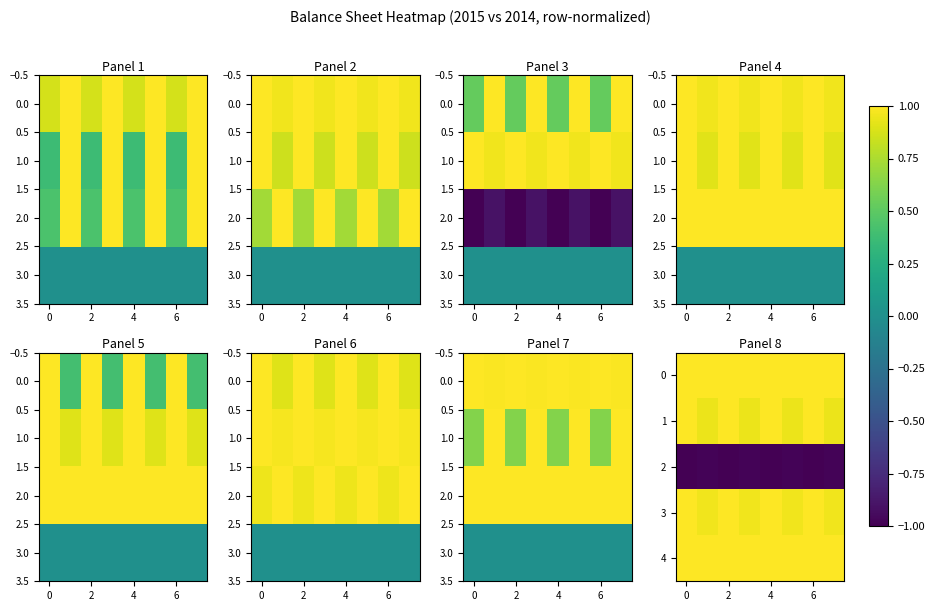

How many 1 values are between 0 and 1?

8